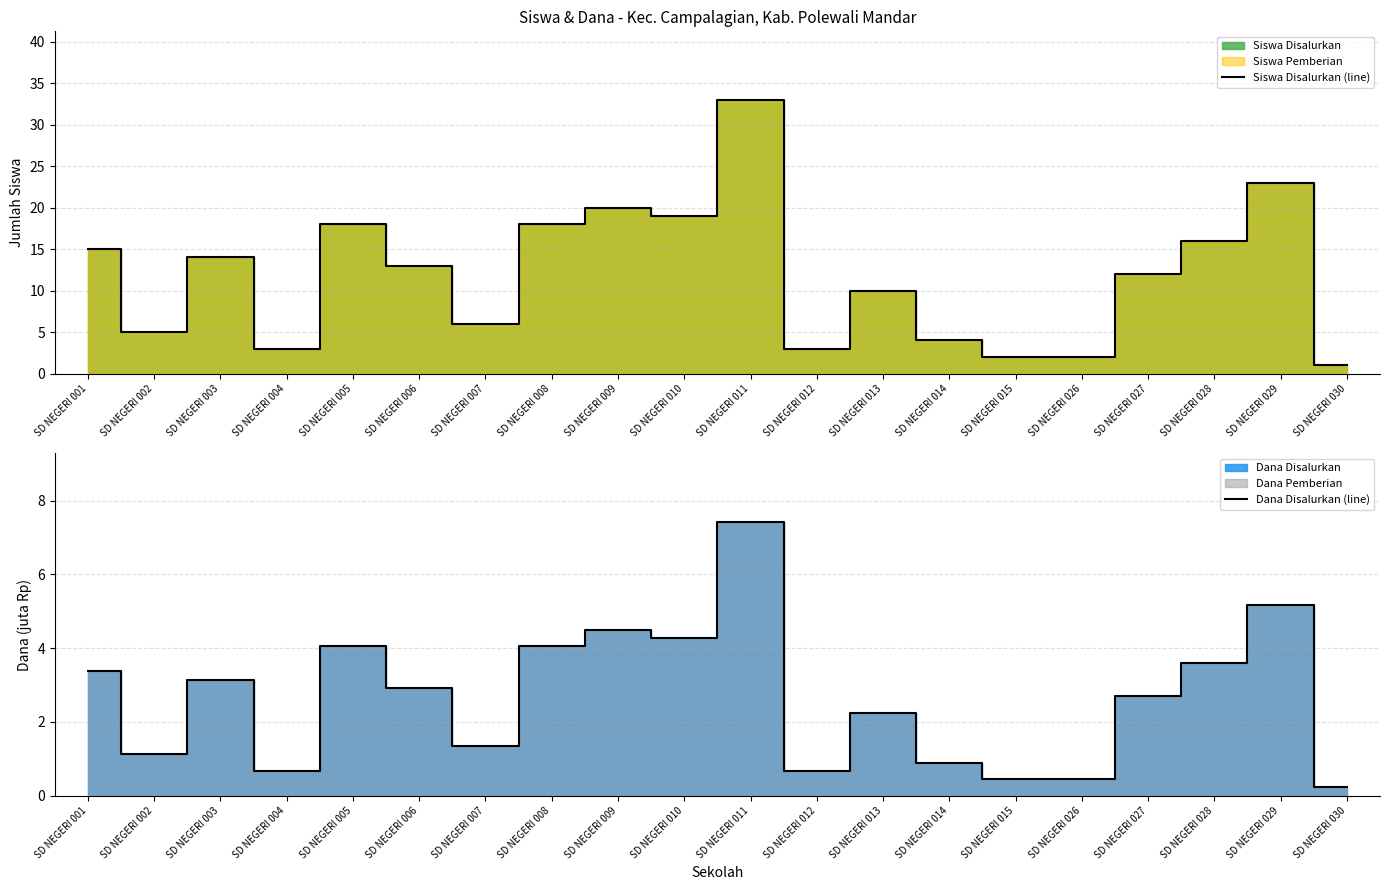

At which category does Dana Disalurkan (line) reach its first local peak?

SD NEGERI 003